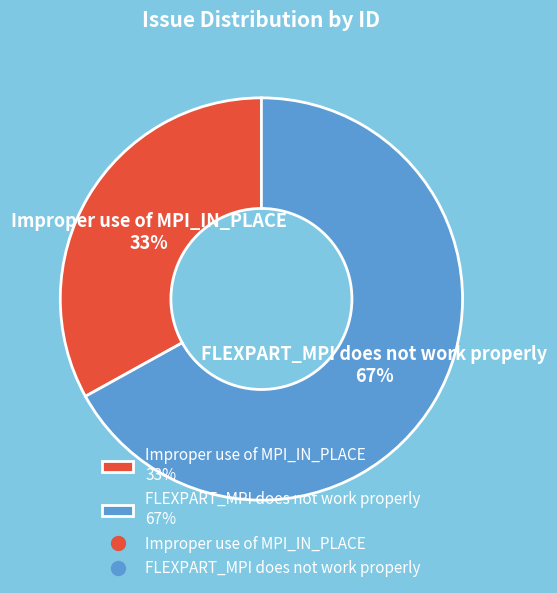

Approximately how many times larger is the value at Improper use of MPI_IN_PLACE 33% compared to FLEXPART_MPI does not work properly 67%?

0.5